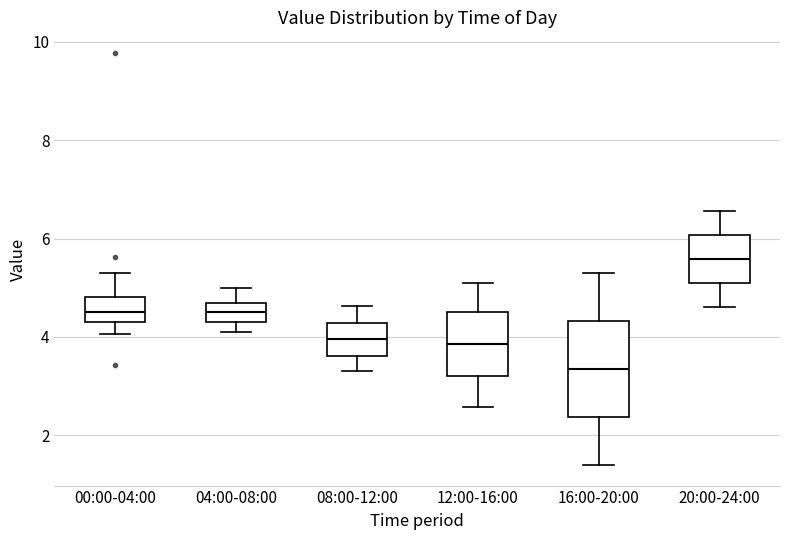

Reading left to right, transcribe this box plot: for each box, give where its median line is, the range the box spans, and where its two whiskers end, as read against the y-axis. The values are not printed on the chart, so give them approximately, as read against the axis.

00:00-04:00: median 4.6, box 4.4 to 4.8, whiskers 4.0 to 5.4
04:00-08:00: median 4.6, box 4.4 to 4.8, whiskers 4.2 to 5.0
08:00-12:00: median 4.0, box 3.6 to 4.2, whiskers 3.4 to 4.6
12:00-16:00: median 3.8, box 3.2 to 4.6, whiskers 2.6 to 5.2
16:00-20:00: median 3.4, box 2.4 to 4.4, whiskers 1.4 to 5.4
20:00-24:00: median 5.6, box 5.0 to 6.0, whiskers 4.6 to 6.6